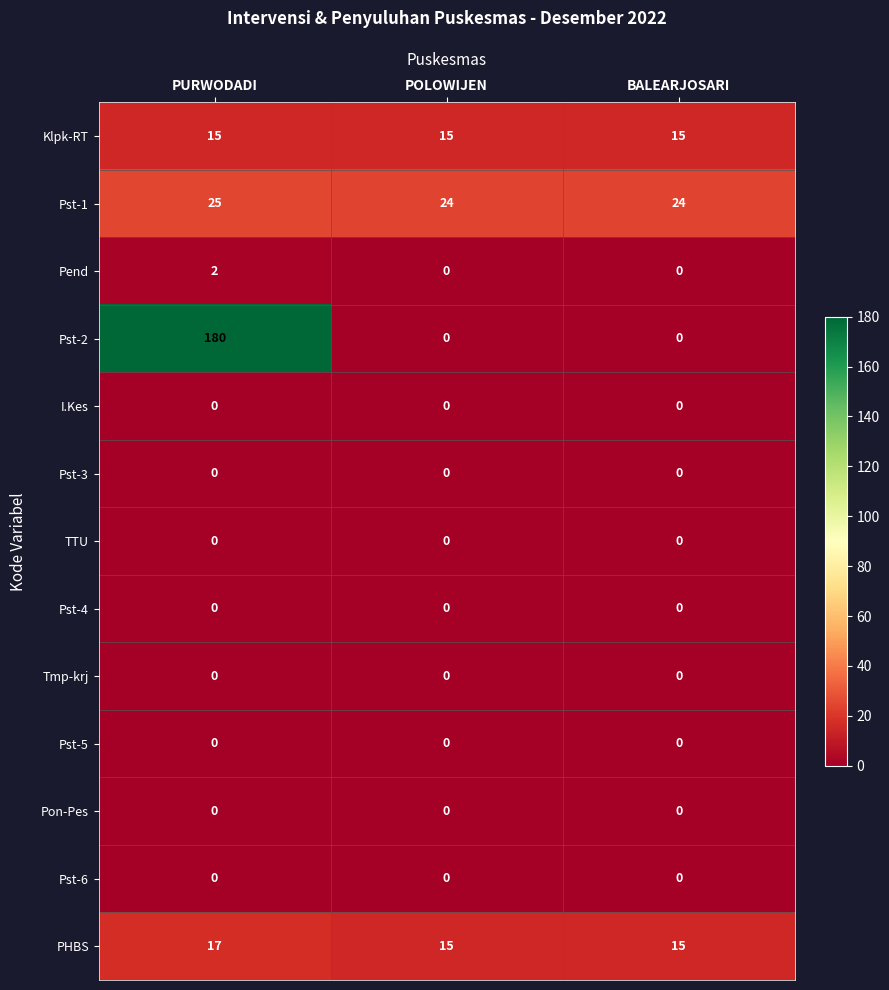

At which category is the sum across all series the highest?

PURWODADI